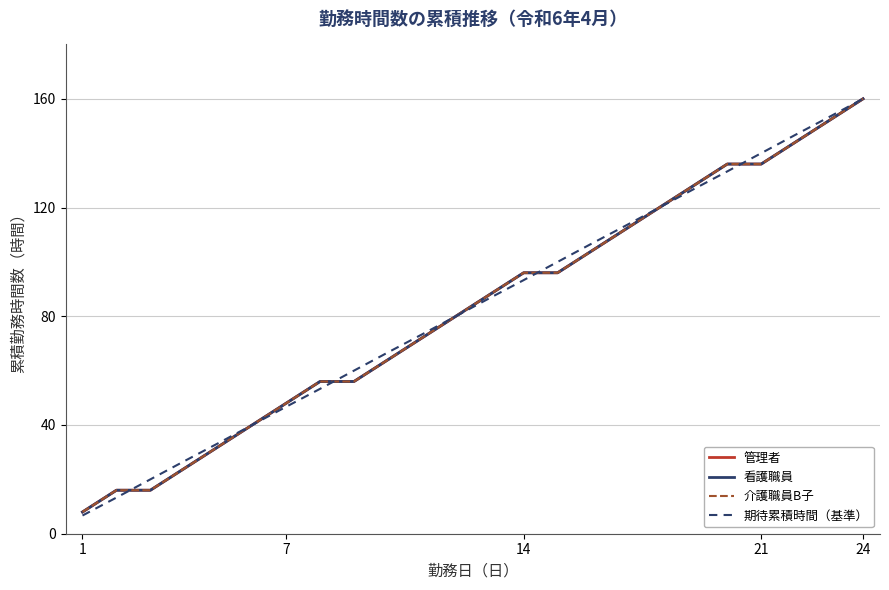

Does the chart have visible grid lines?

Yes